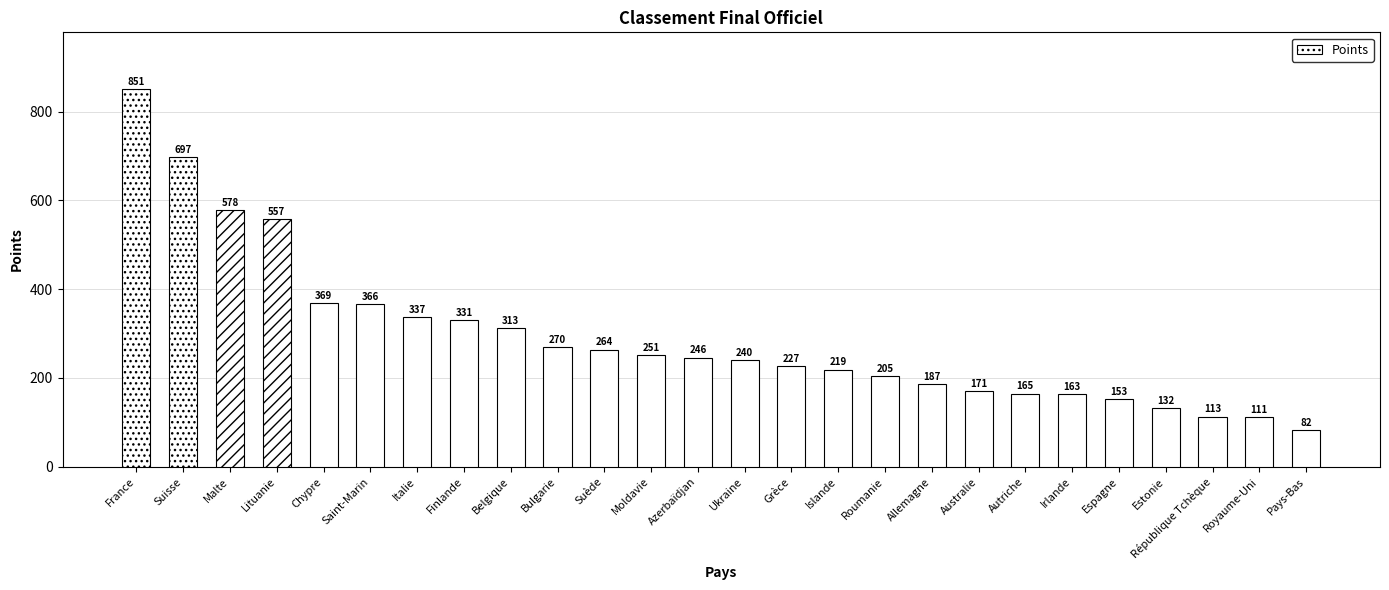

Reading right to left, what are all the values shown in this chart?

82	111	113	132	153	163	165	171	187	205	219	227	240	246	251	264	270	313	331	337	366	369	557	578	697	851